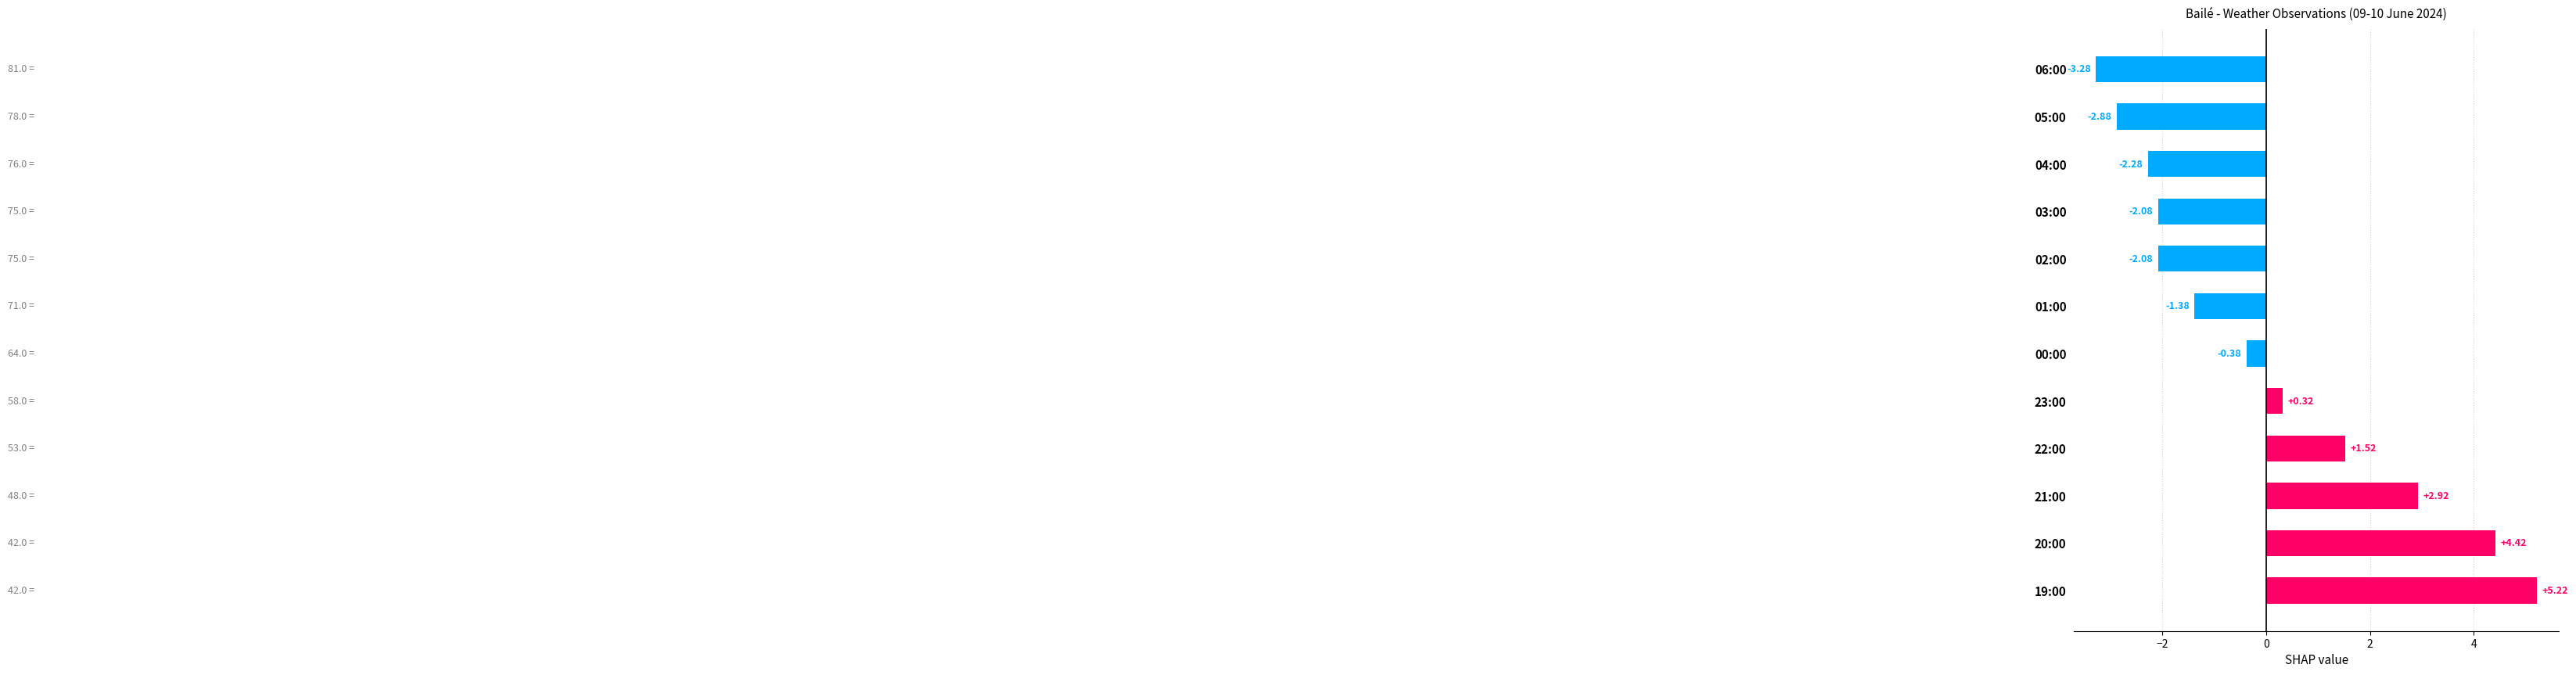

What is the difference between the values at 03:00 and 19:00?

7.3